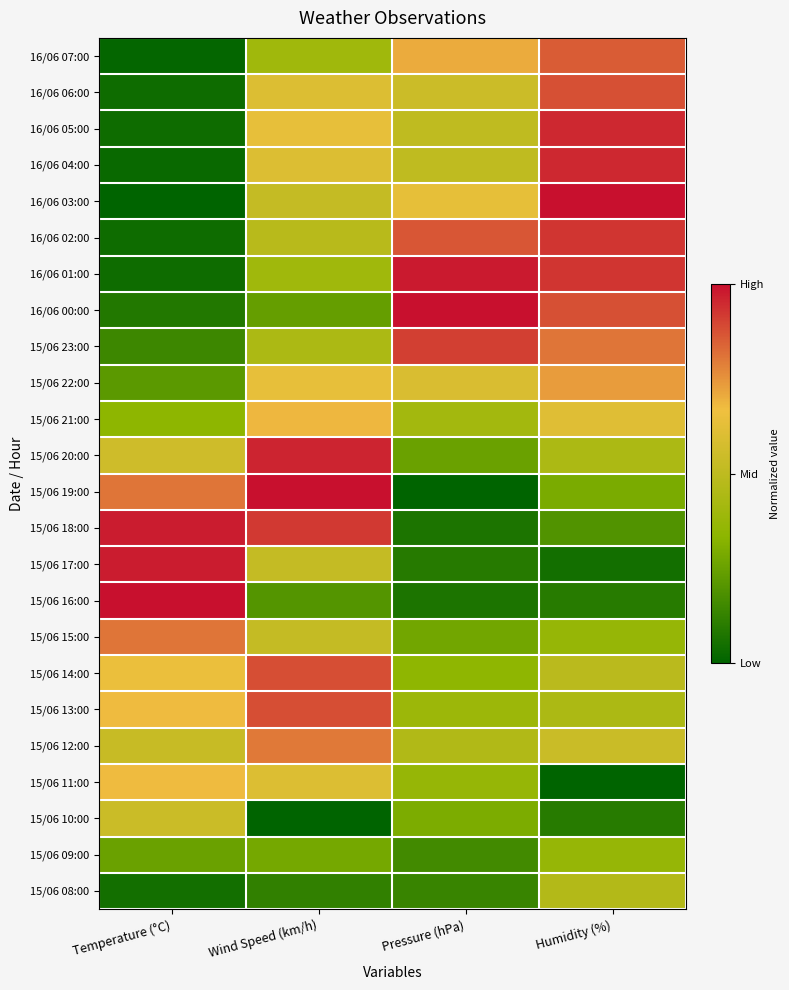

Count the number of data series in this chart.

24